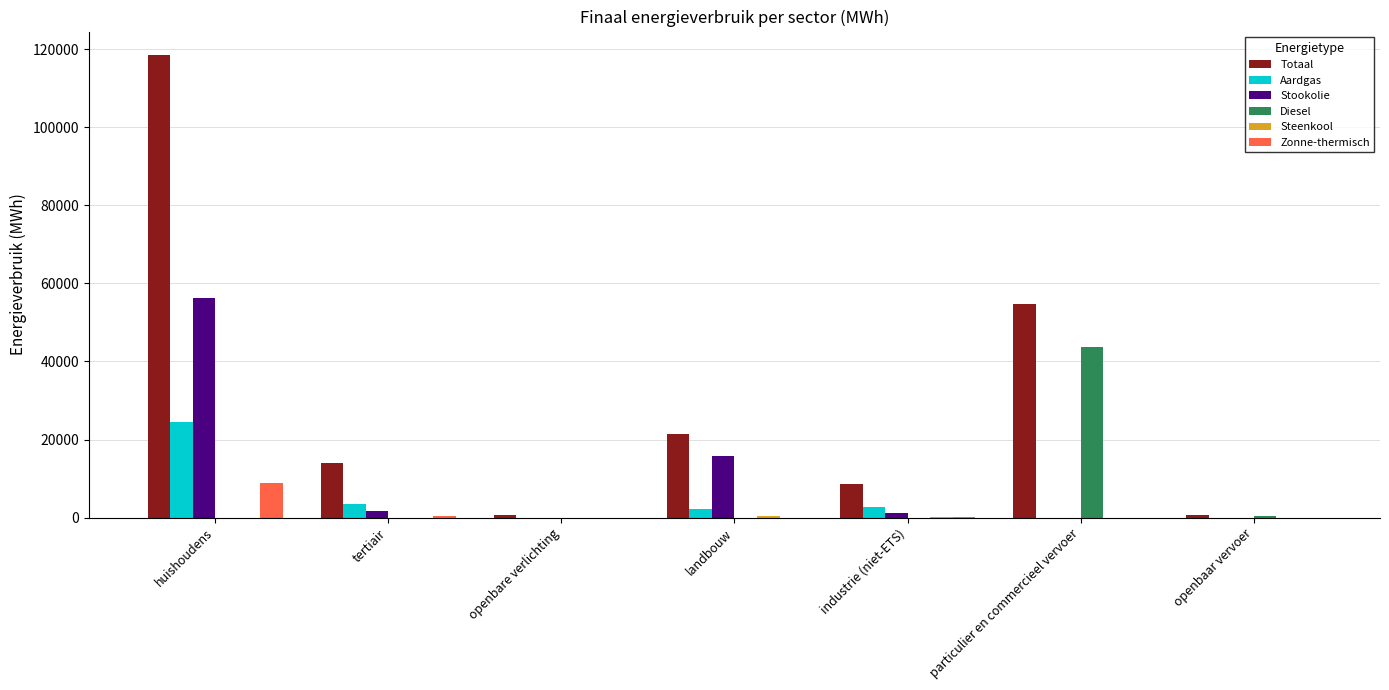

The value of Diesel at huishoudens is 0.0. True or false?

True